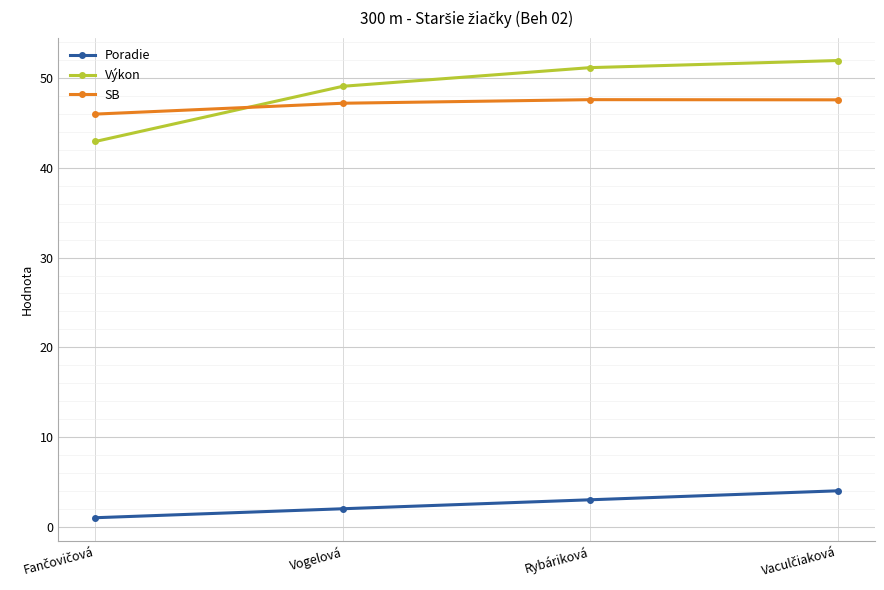

The SB series shows 27.5 at Vogelová. True or false?

False